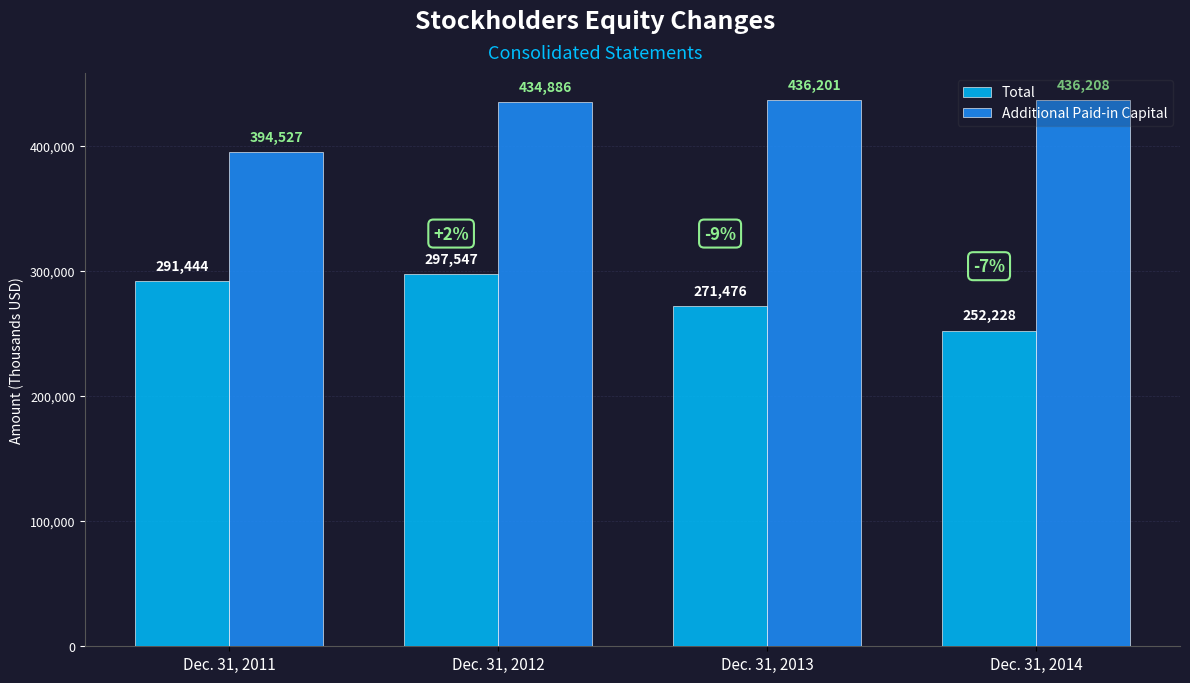

Reading right to left, transcribe all the data shown in this chart.

Total: Dec. 31, 2014=252228	Dec. 31, 2013=271476	Dec. 31, 2012=297547	Dec. 31, 2011=291444
Additional Paid-in Capital: Dec. 31, 2014=436208	Dec. 31, 2013=436201	Dec. 31, 2012=434886	Dec. 31, 2011=394527